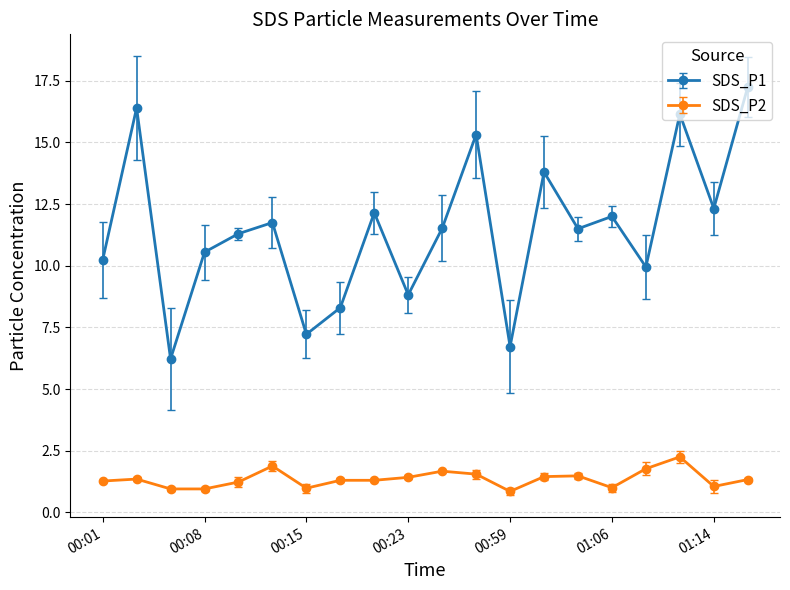

Which series has the largest total across all categories?

SDS_P1